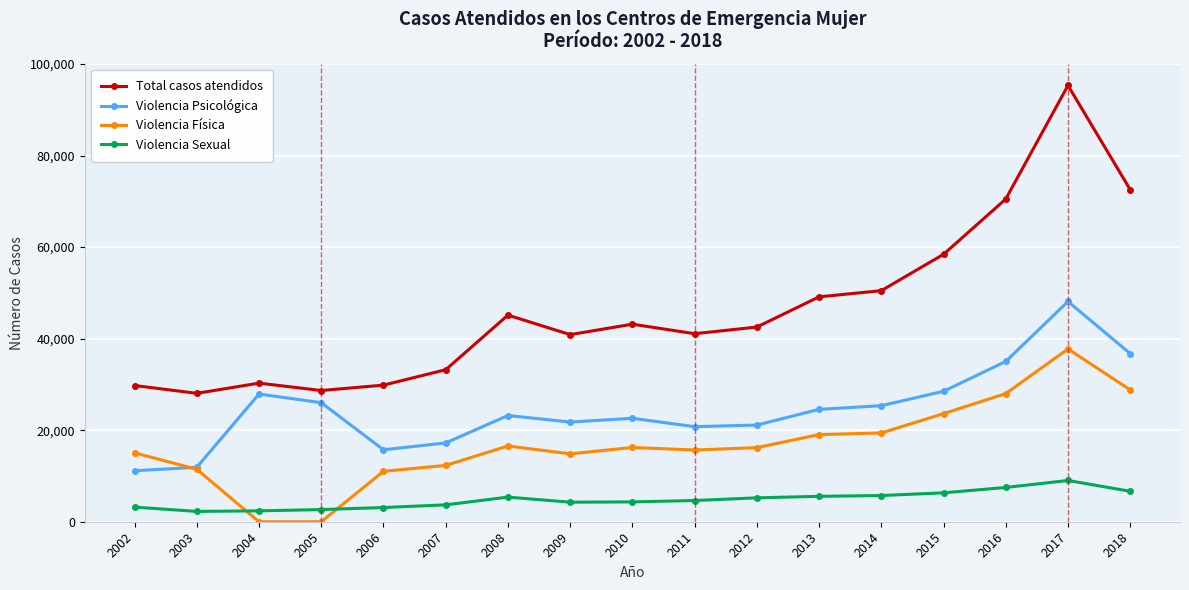

How many values in the Violencia Psicológica series are below 23210?

8